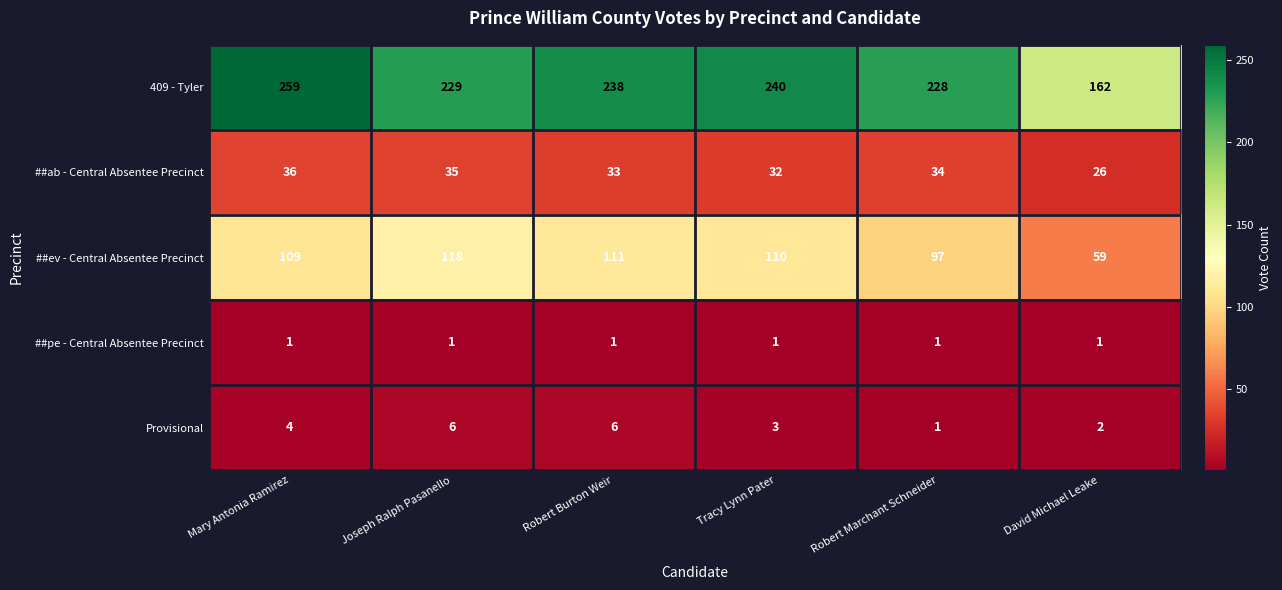

What is the difference between the 409 - Tyler values at Joseph Ralph Pasanello and David Michael Leake?

67